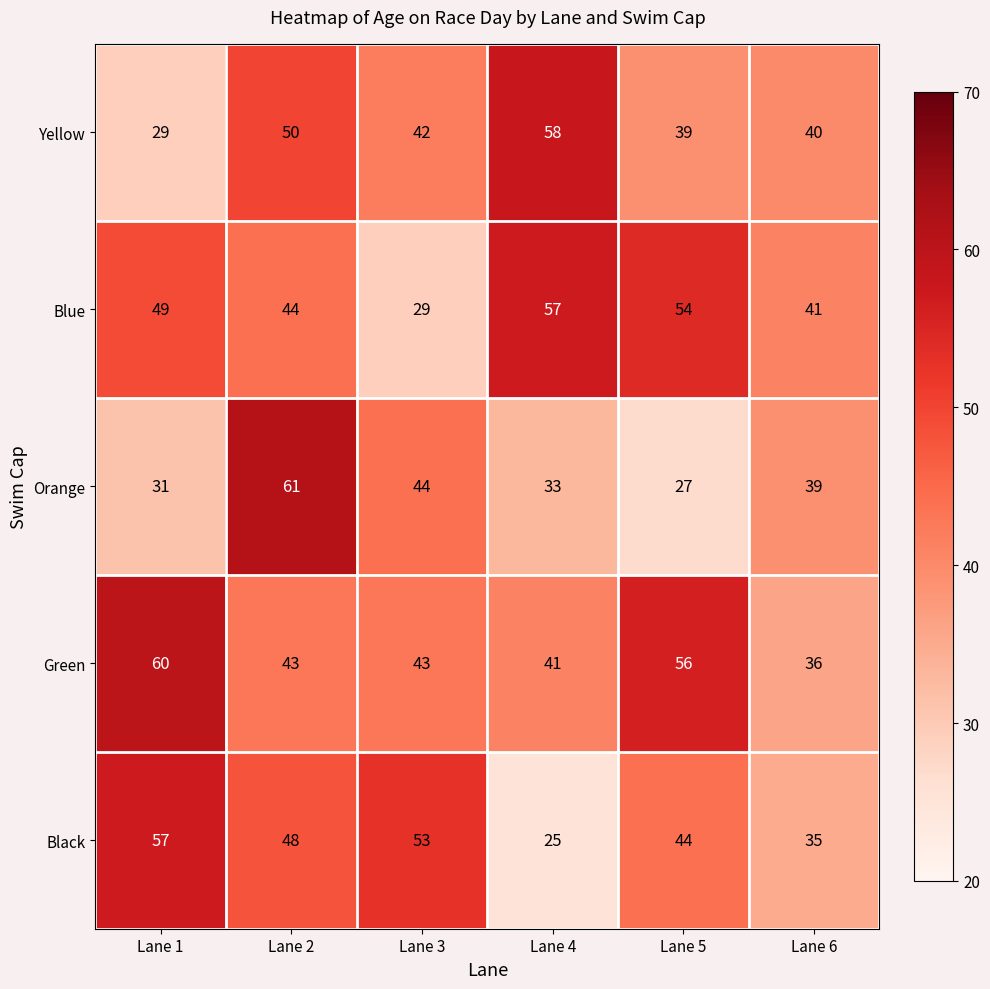

Reading left to right, extract all data points from this chart.

Yellow: 29	50	42	58	39	40
Blue: 49	44	29	57	54	41
Orange: 31	61	44	33	27	39
Green: 60	43	43	41	56	36
Black: 57	48	53	25	44	35